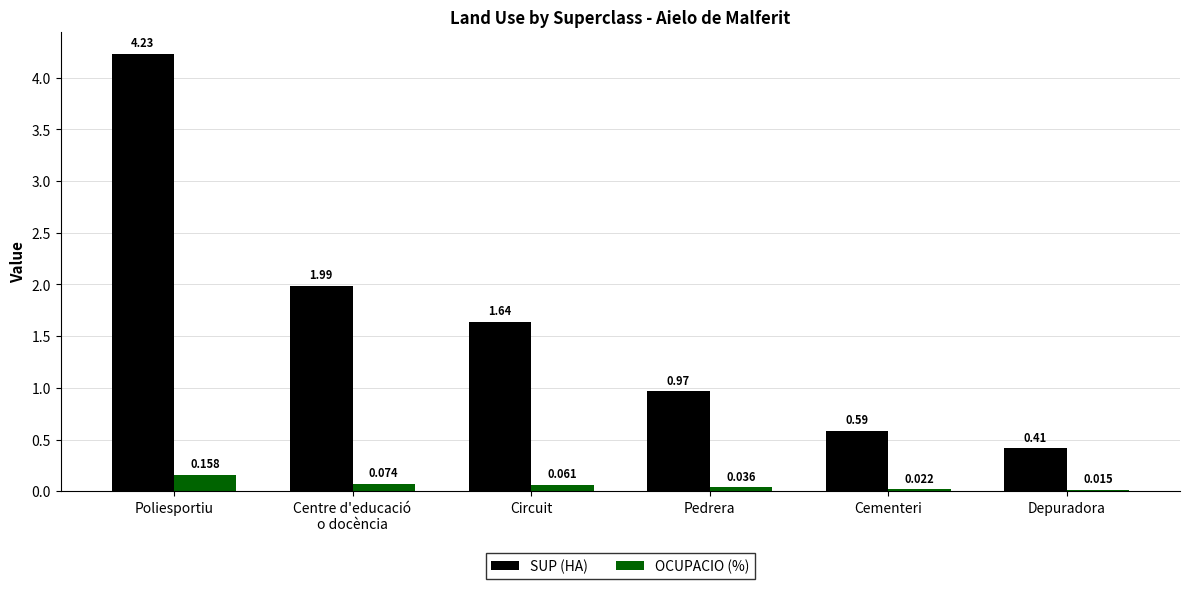

At how many categories does at least one series exceed 1?

3